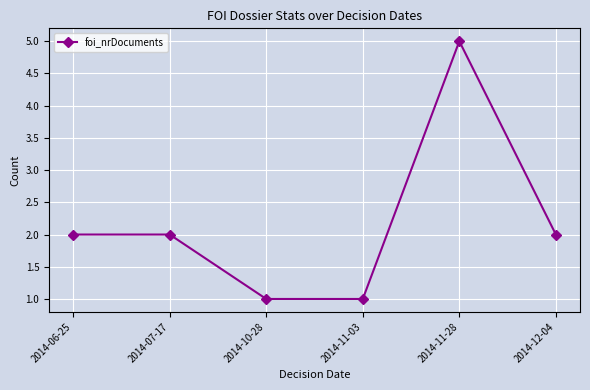

Which category has the highest value across all series?

2014-11-28